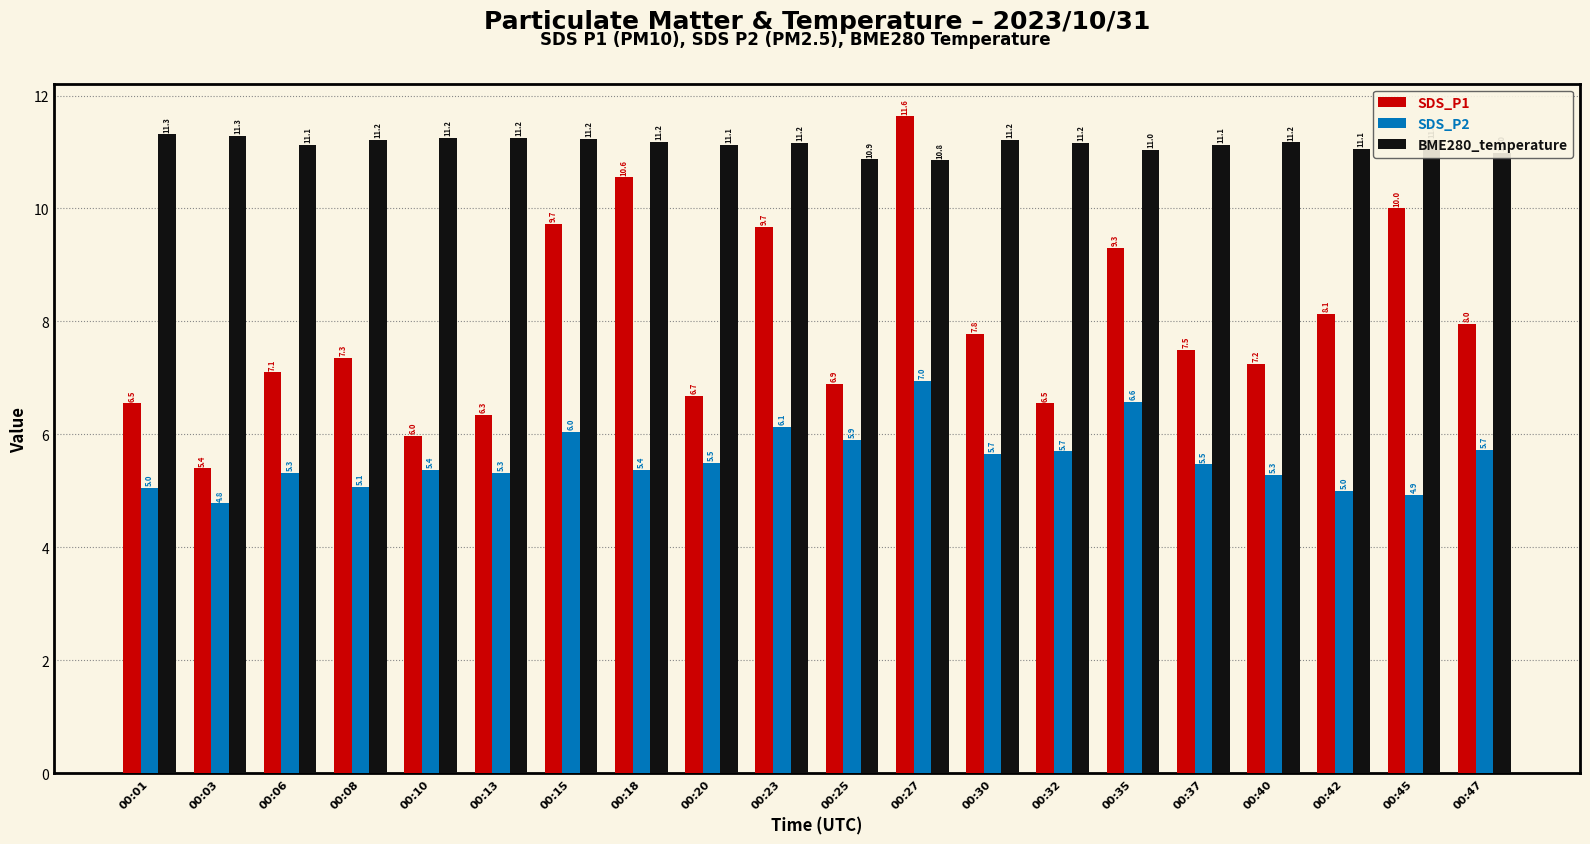

List the series in order of their overall mean, highest first.

BME280_temperature, SDS_P1, SDS_P2